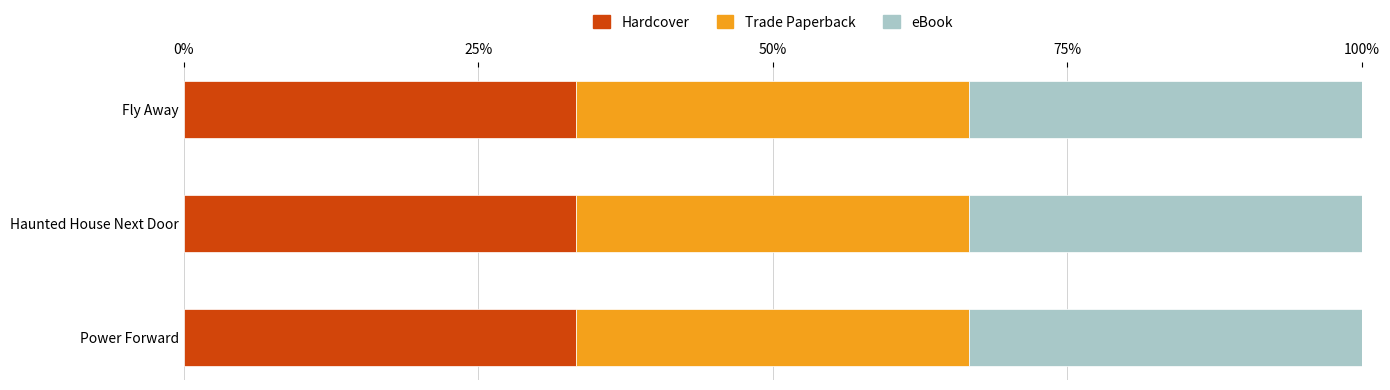

Reading left to right, extract all data points from this chart.

Hardcover: Power Forward=169188594	Haunted House Next Door=2140792341	Fly Away=403910348
Trade Paperback: Power Forward=169188594	Haunted House Next Door=2140792341	Fly Away=403910348
eBook: Power Forward=169188594	Haunted House Next Door=2140792341	Fly Away=403910348